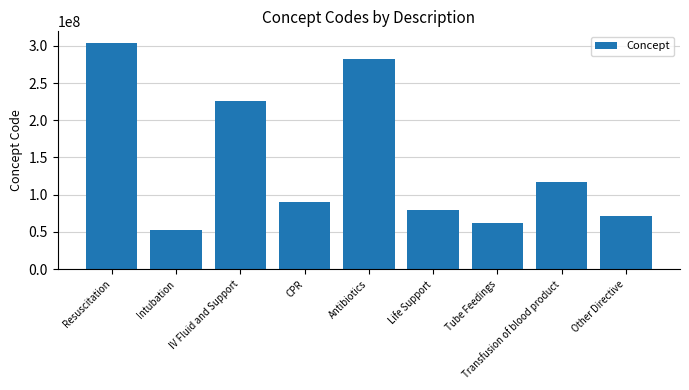

What is the difference between the second highest and second lowest values?

220368997